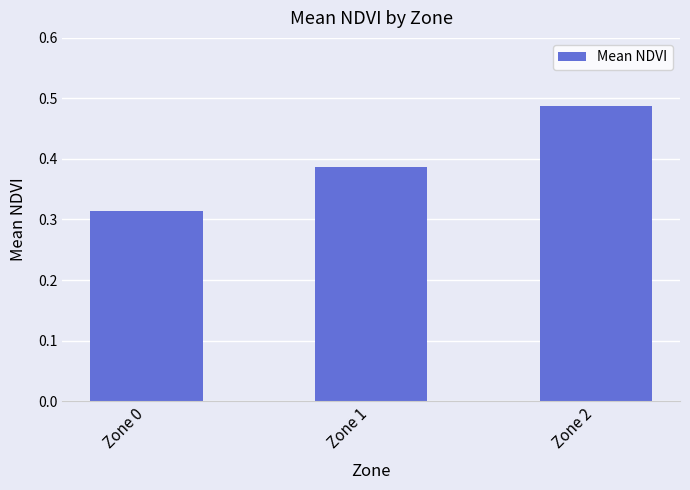

What is the sum of all values?

1.2